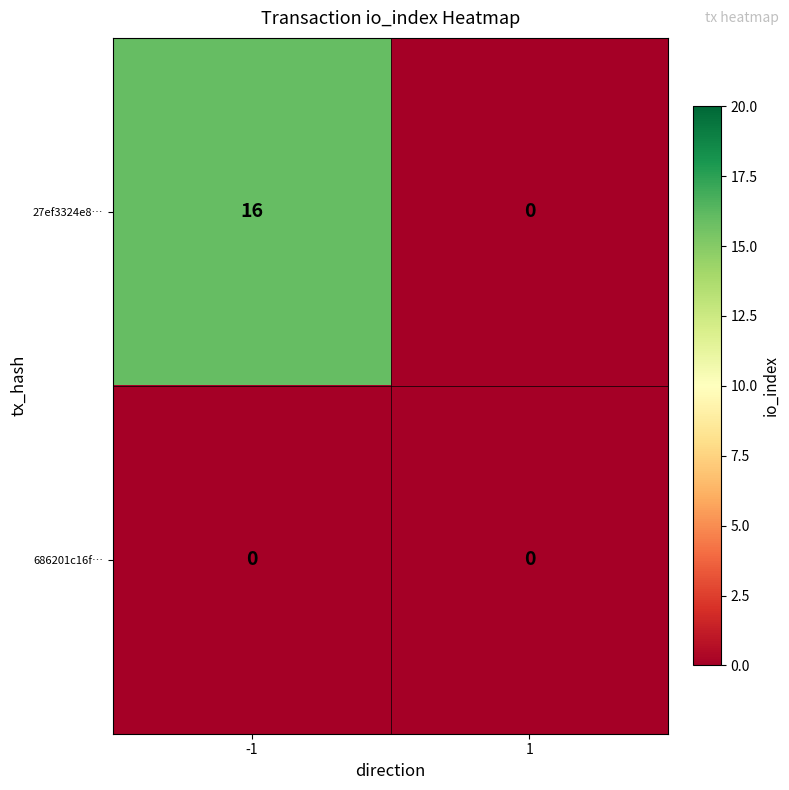

Which series has the largest total across all categories?

27ef3324e8…